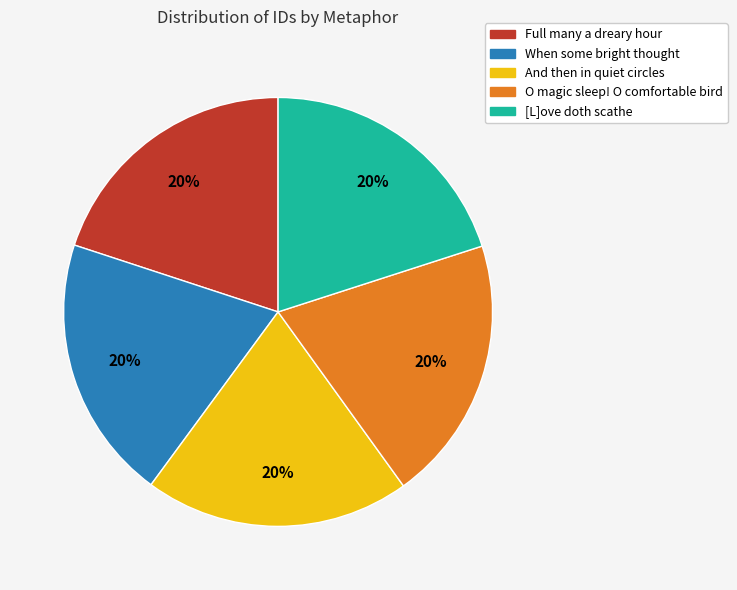

To the nearest percent, what percentage of the pie is Full many a dreary hour?

20%